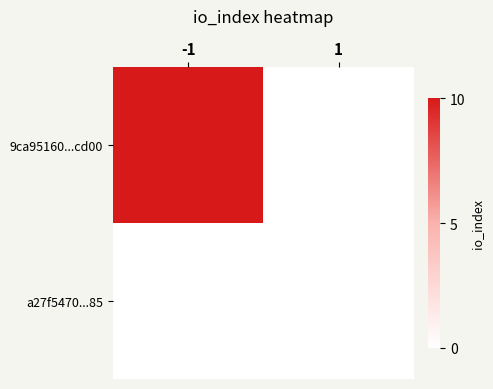

Rank the series by their maximum value, from highest to lowest.

9ca95160...cd00, a27f5470...85